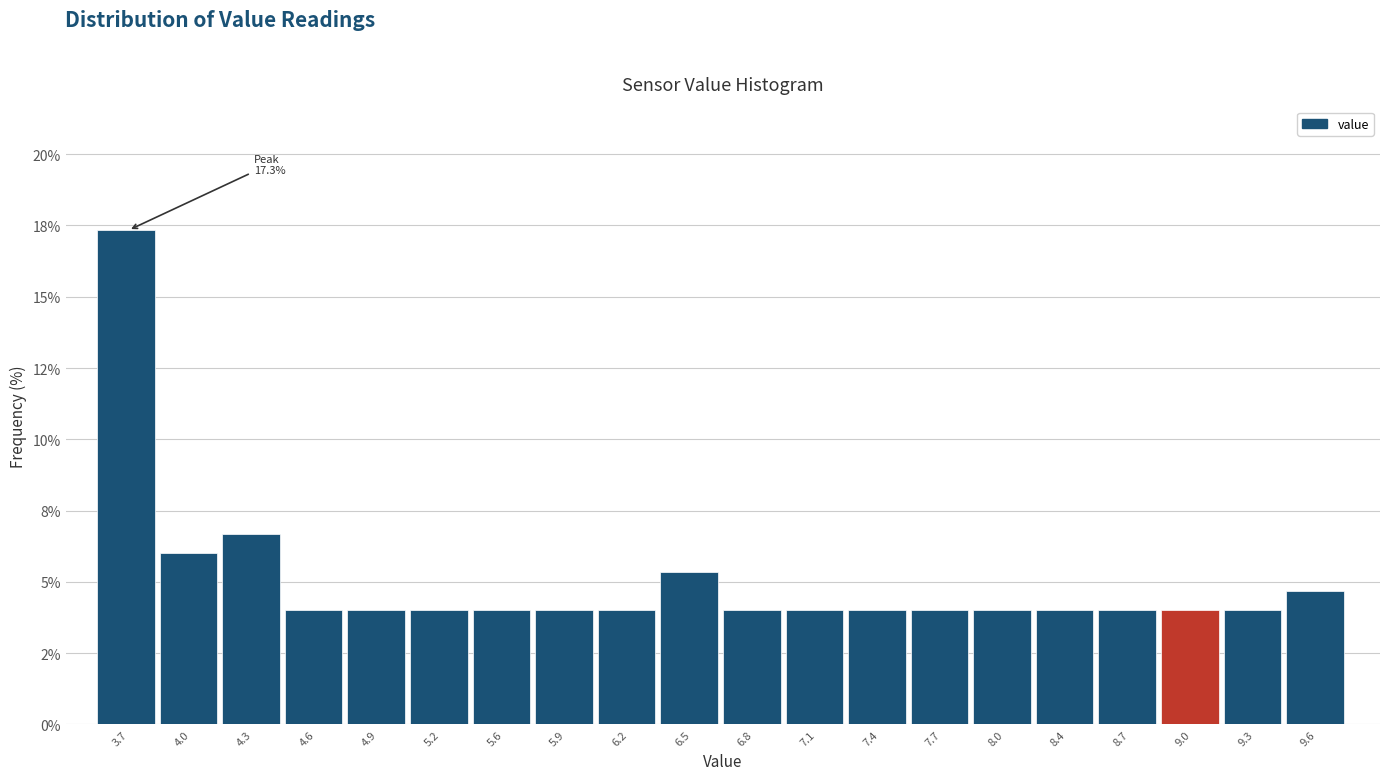

Are the bars horizontal?

No